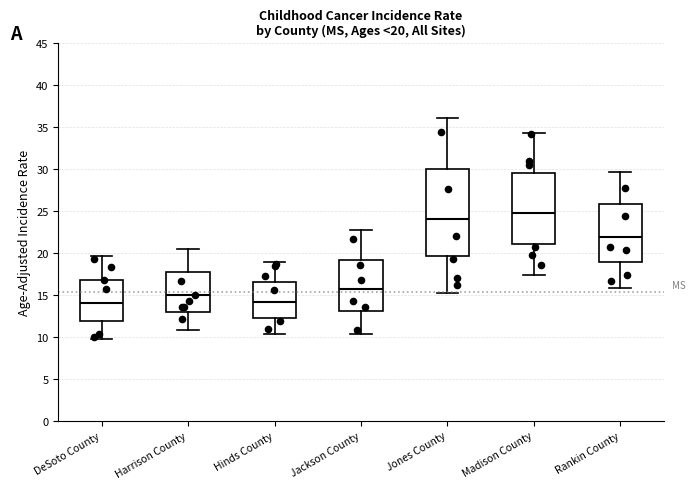

Which box is the tallest, from its lower edge to its upper edge?

Jones County